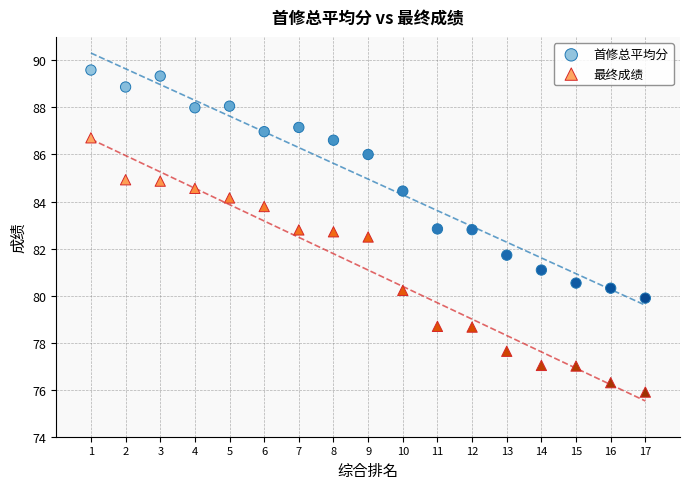

Which series reaches the minimum Y coordinate?

最终成绩